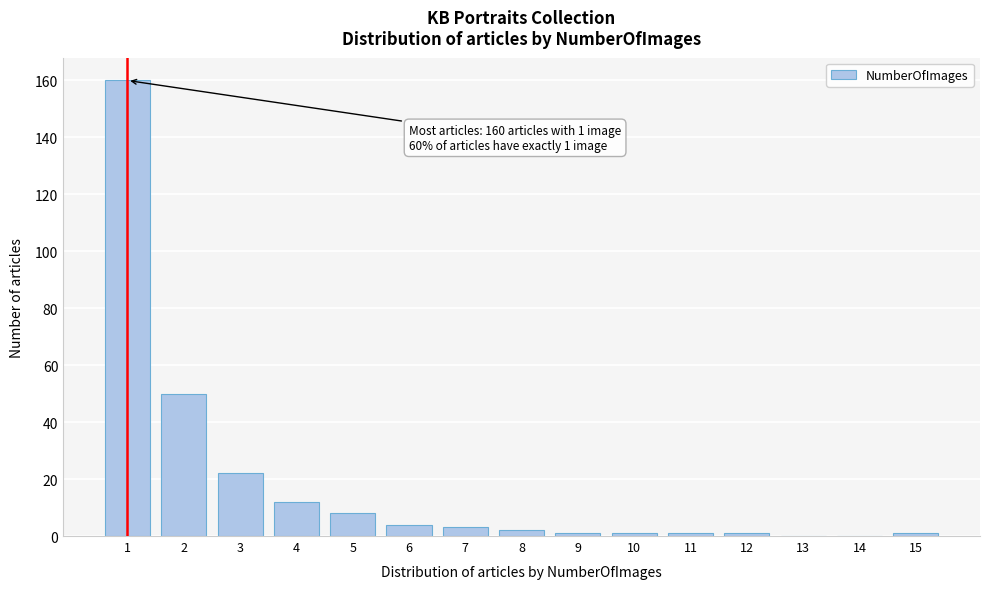

Reading left to right, list all the values displayed in this chart.

1=160	2=50	3=22	4=12	5=8	6=4	7=3	8=2	9=1	10=1	11=1	12=1	13=0	14=0	15=1